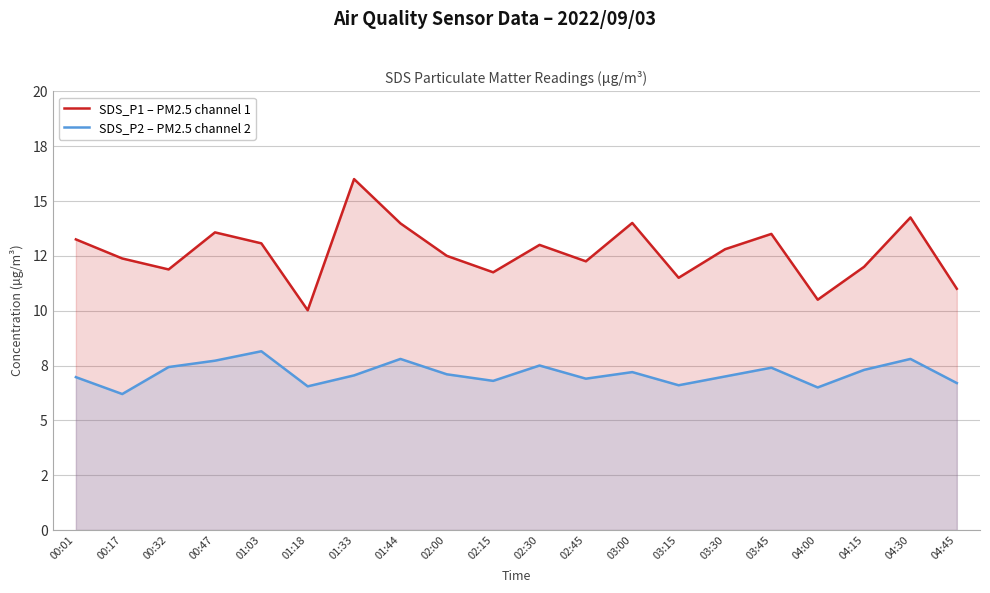

At which label does SDS_P1 – PM2.5 channel 1 first exceed 12?

00:01